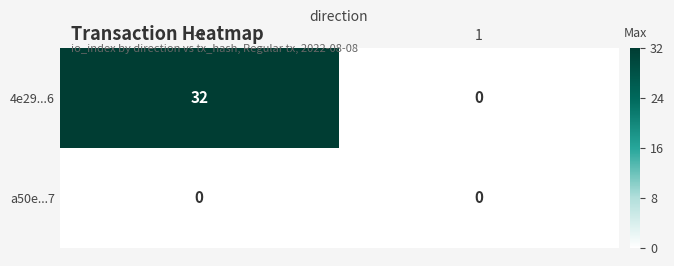

Rank the categories by 4e29...6 value from highest to lowest.

-1, 1